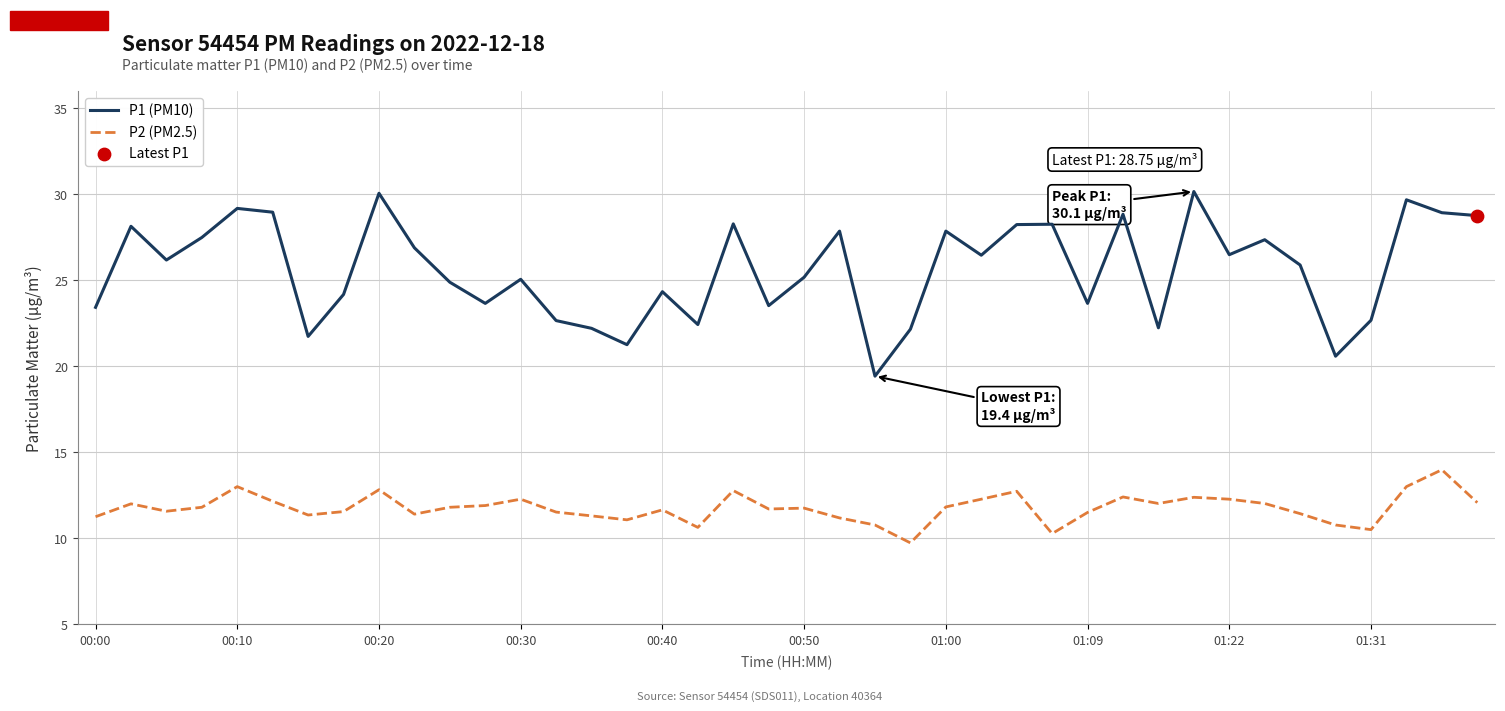

Which series has the largest total across all categories?

P1 (PM10)